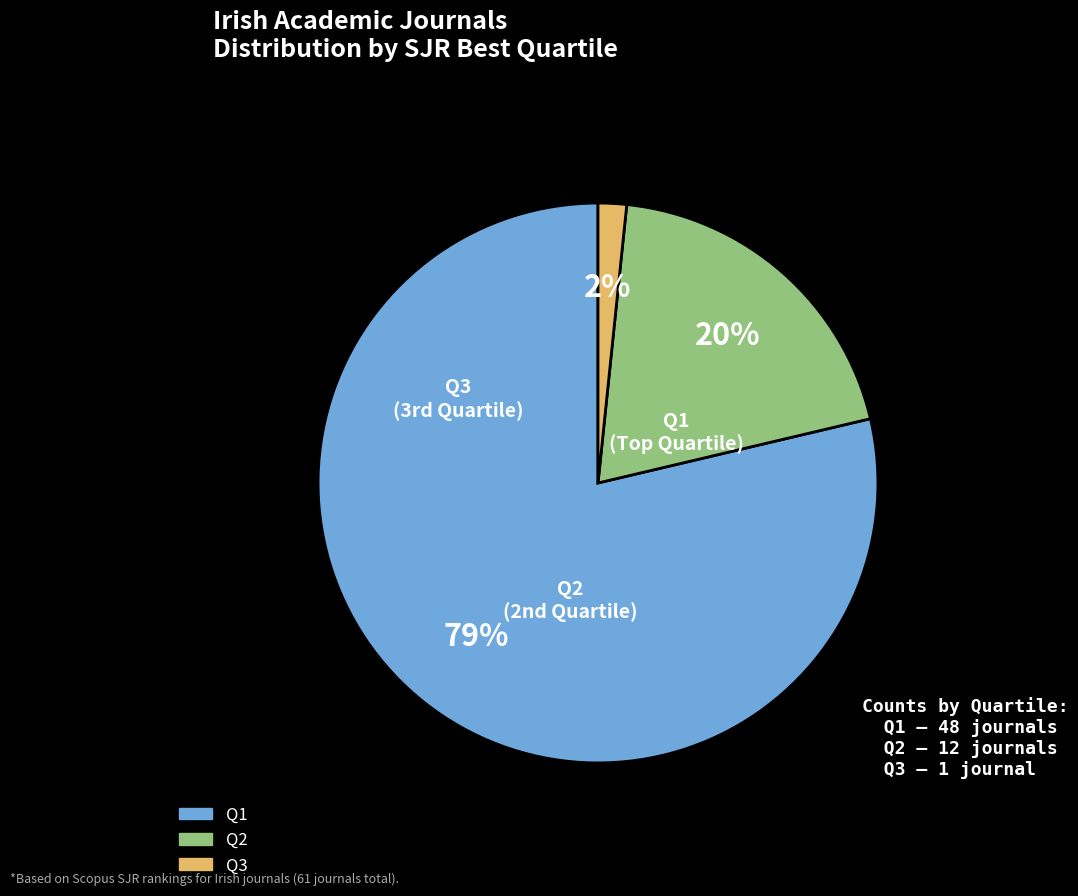

How many slices are in this pie chart?

3